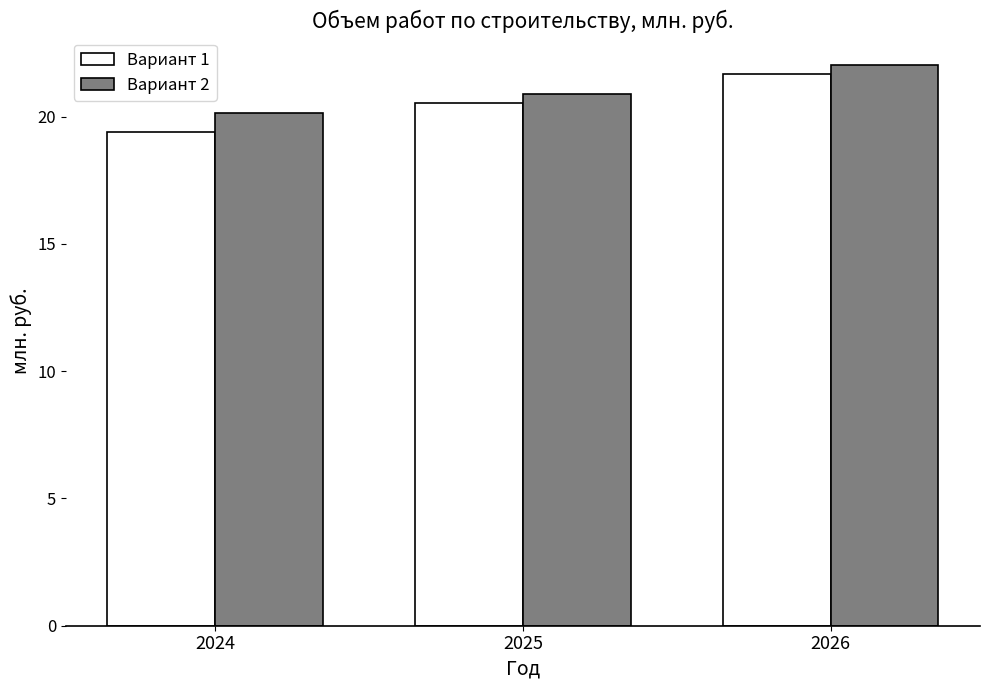

How many bars are there in each group?

2